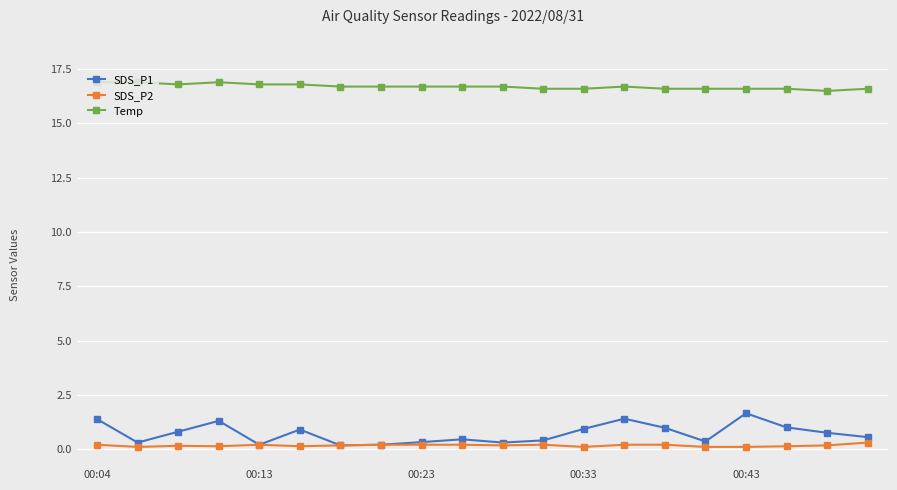

Which series has the largest range (max minus min)?

SDS_P1